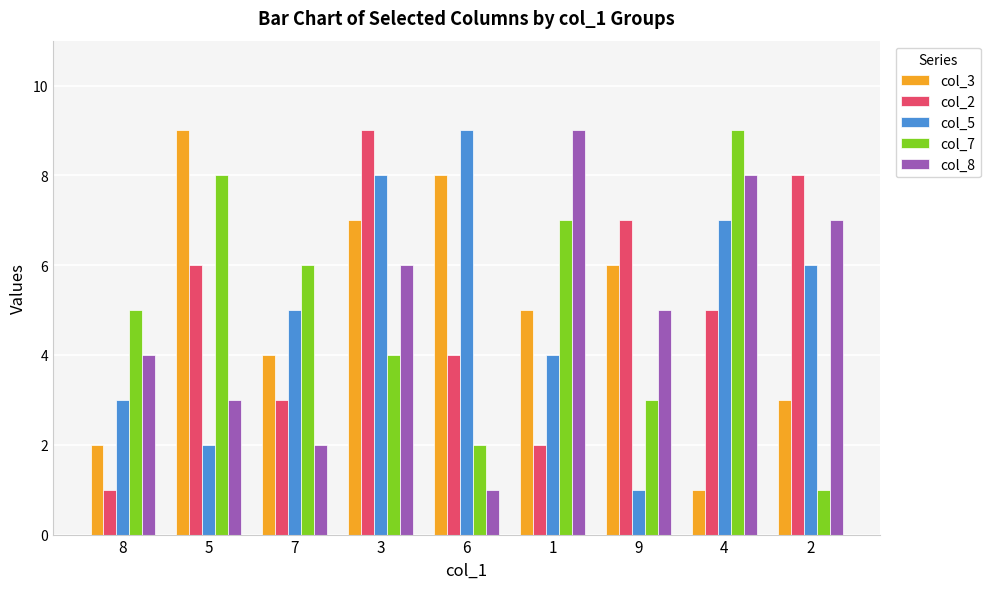

Which series changed the most between 8 and 1?

col_8